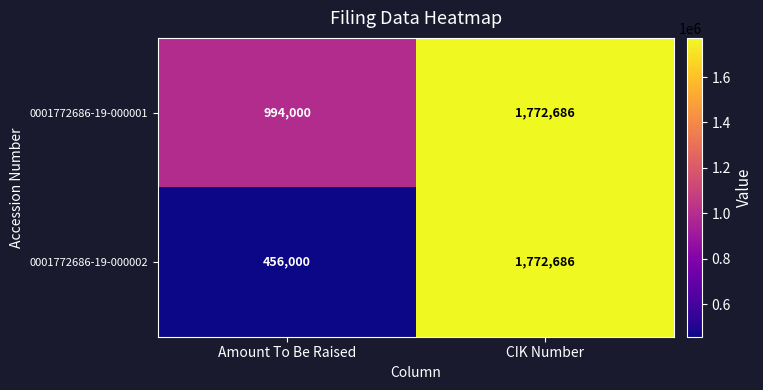

What is the smallest value displayed?

456000